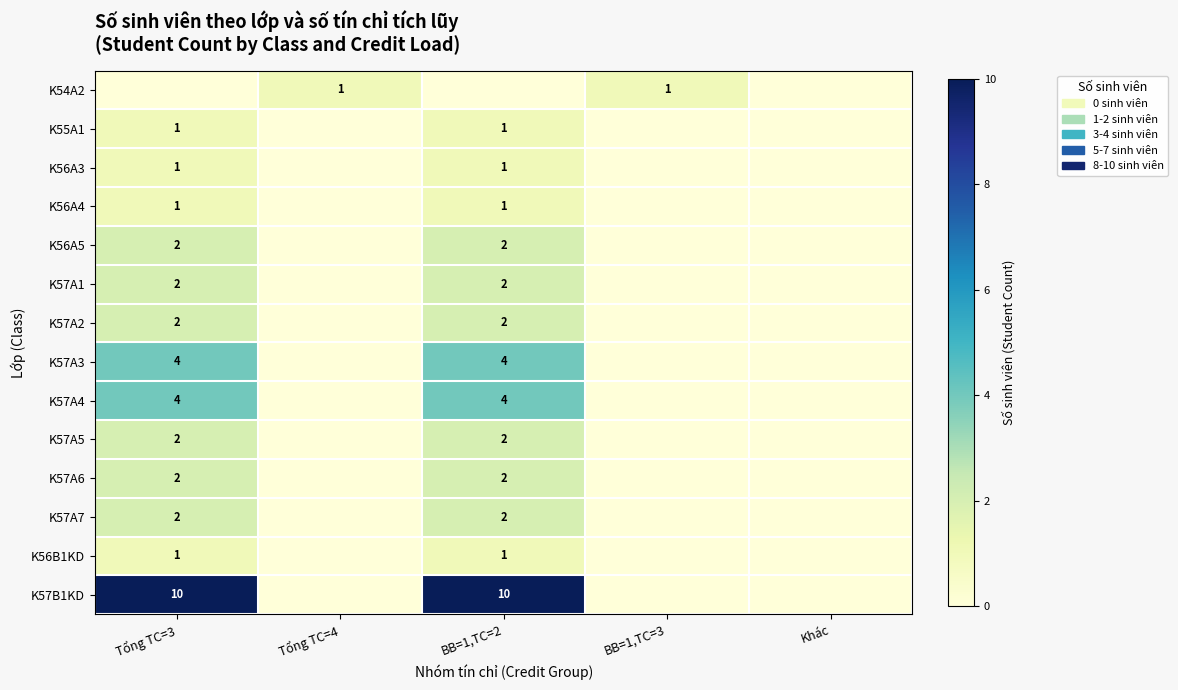

Rank the series by their maximum value, from highest to lowest.

K57B1KD, K57A3, K57A4, K56A5, K57A1, K57A2, K57A5, K57A6, K57A7, K54A2, K55A1, K56A3, K56A4, K56B1KD